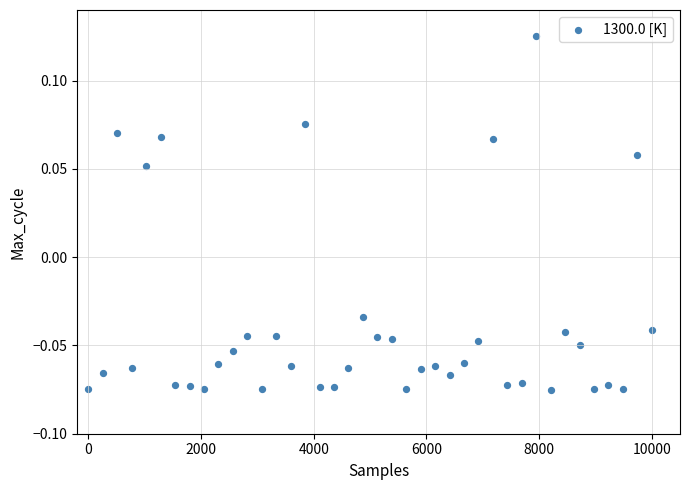

What is the range of X values (max minus min)?

10000.0